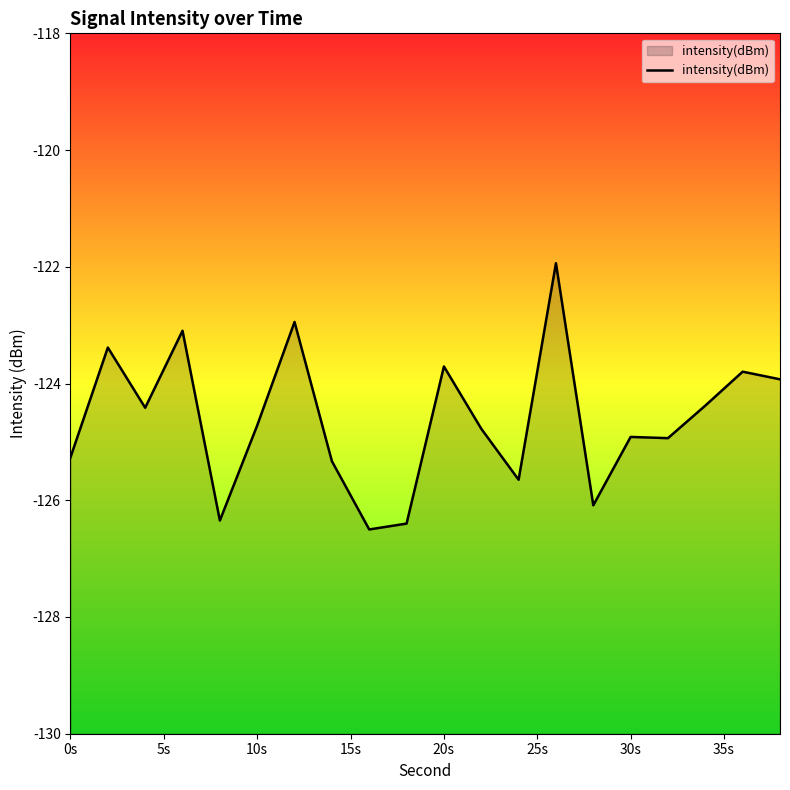

Read the value at 10s.

-124.7